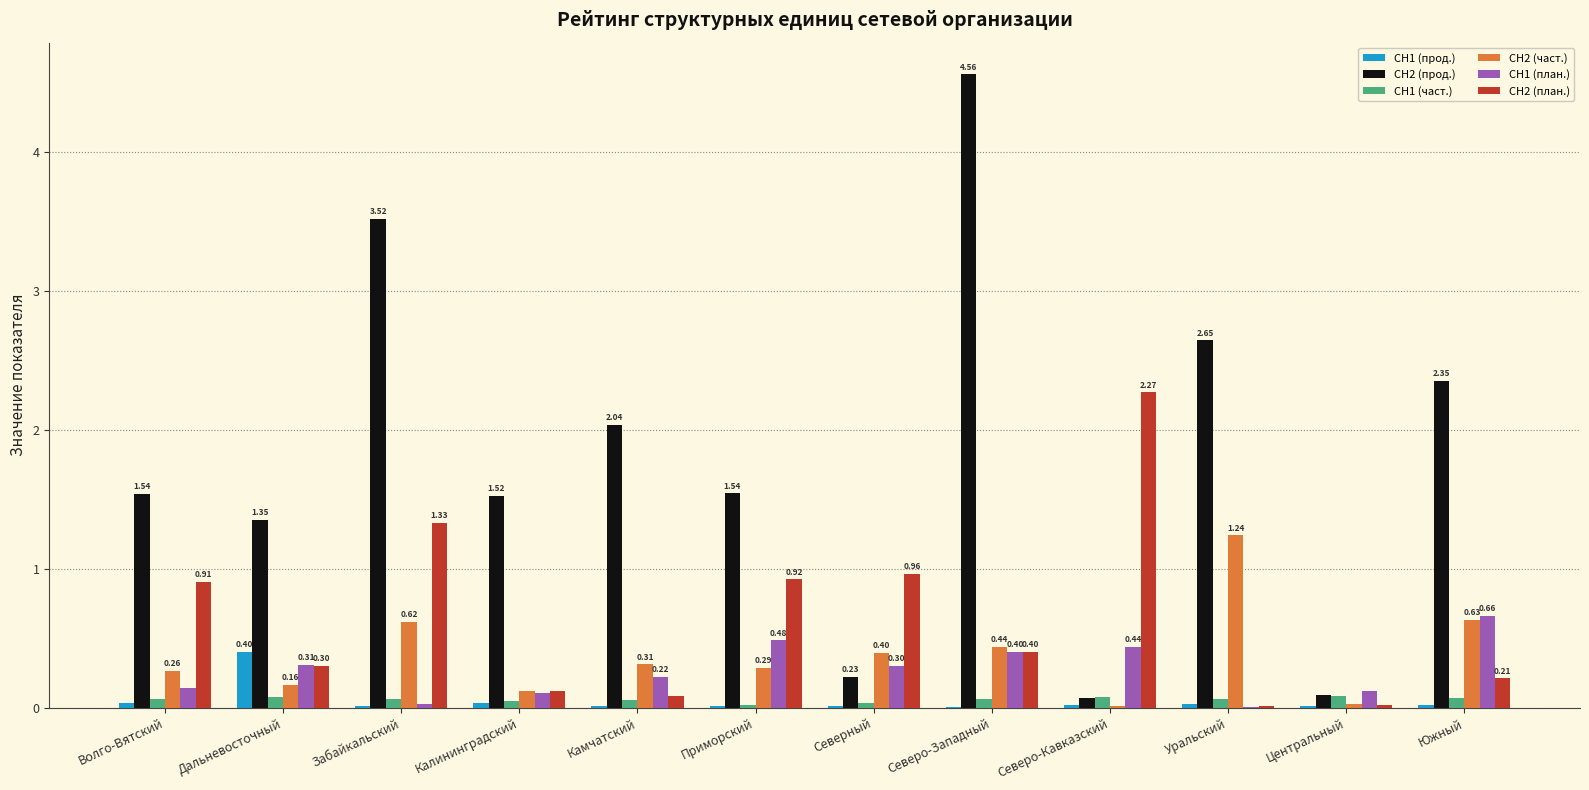

How many series are shown in this chart?

6